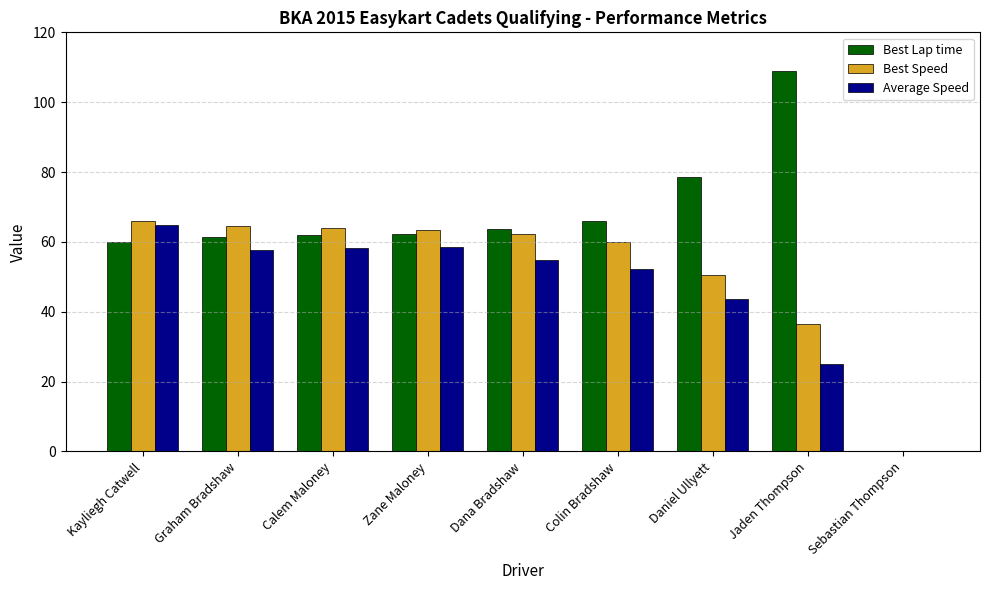

Which category has the highest value across all series?

Jaden Thompson